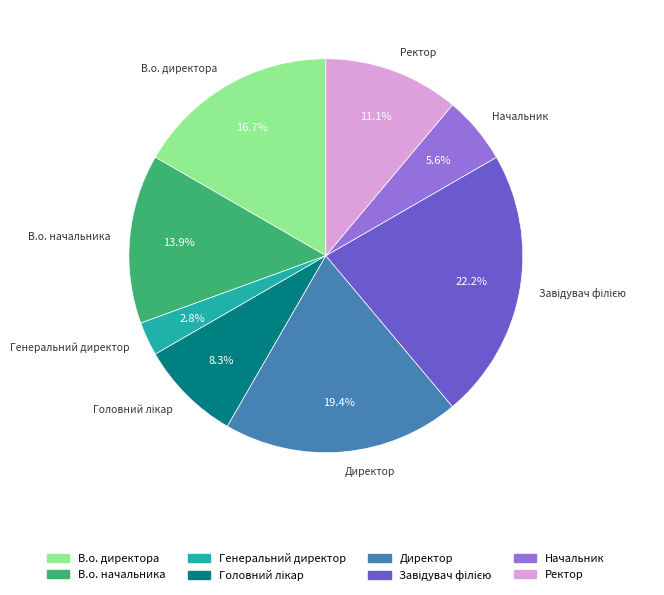

To the nearest percent, what is the average slice percentage?

12%